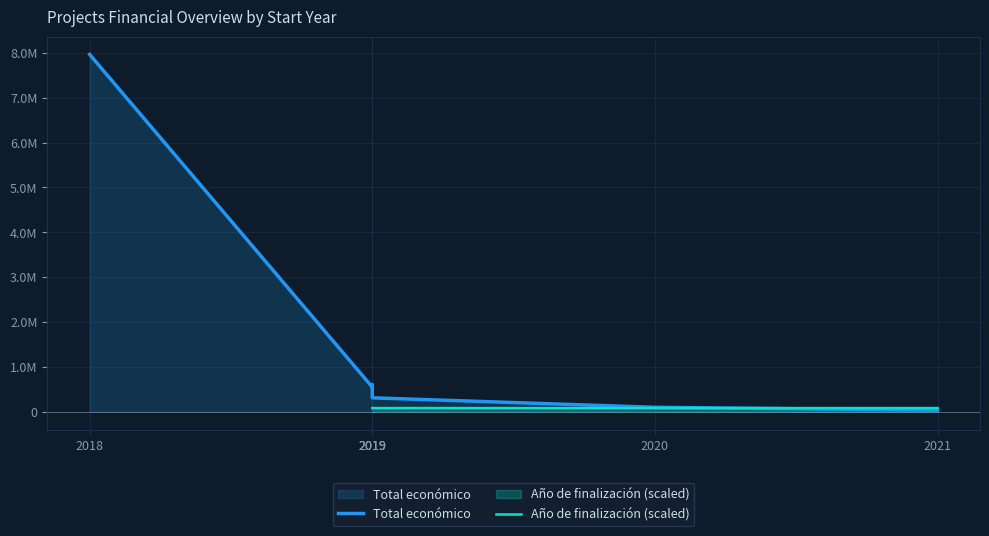

Which series has the largest total across all categories?

Total económico